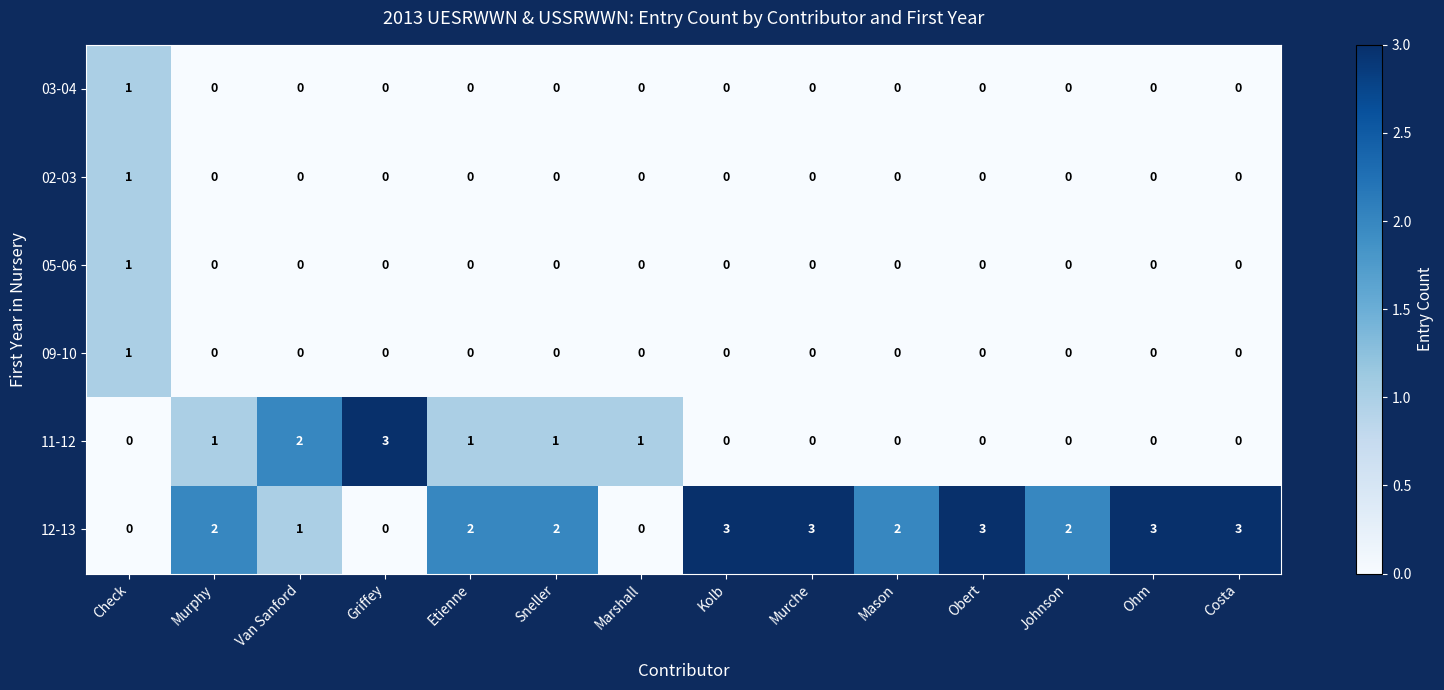

Which series has the largest total across all categories?

12-13